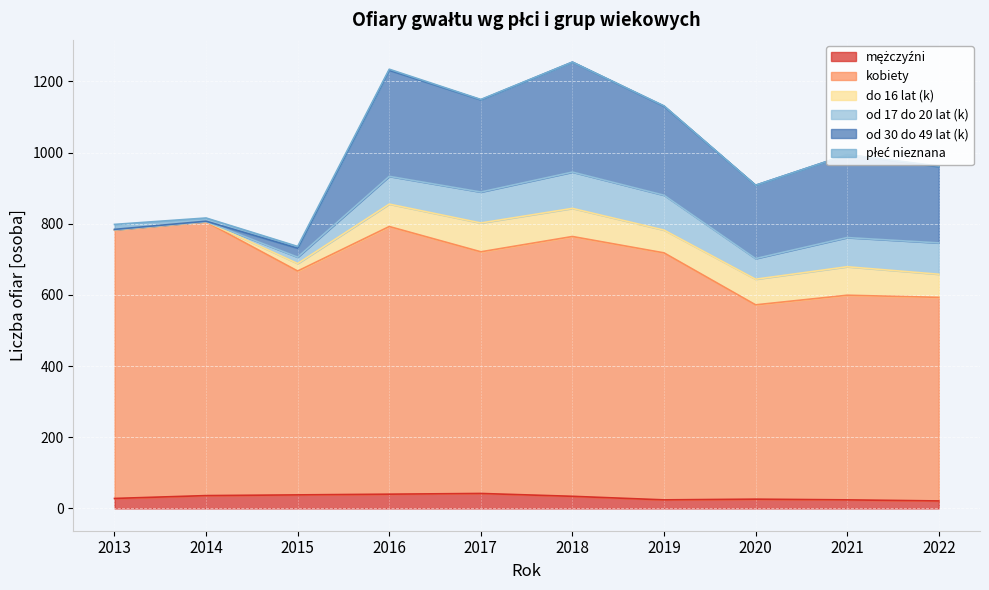

At which category is the sum across all series the highest?

2018